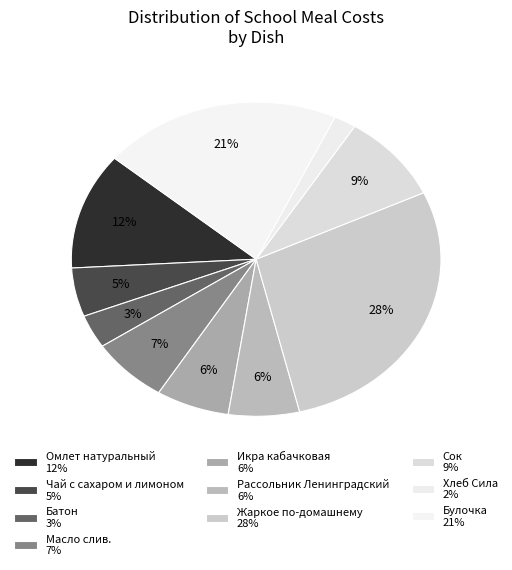

How many slices are in this pie chart?

10